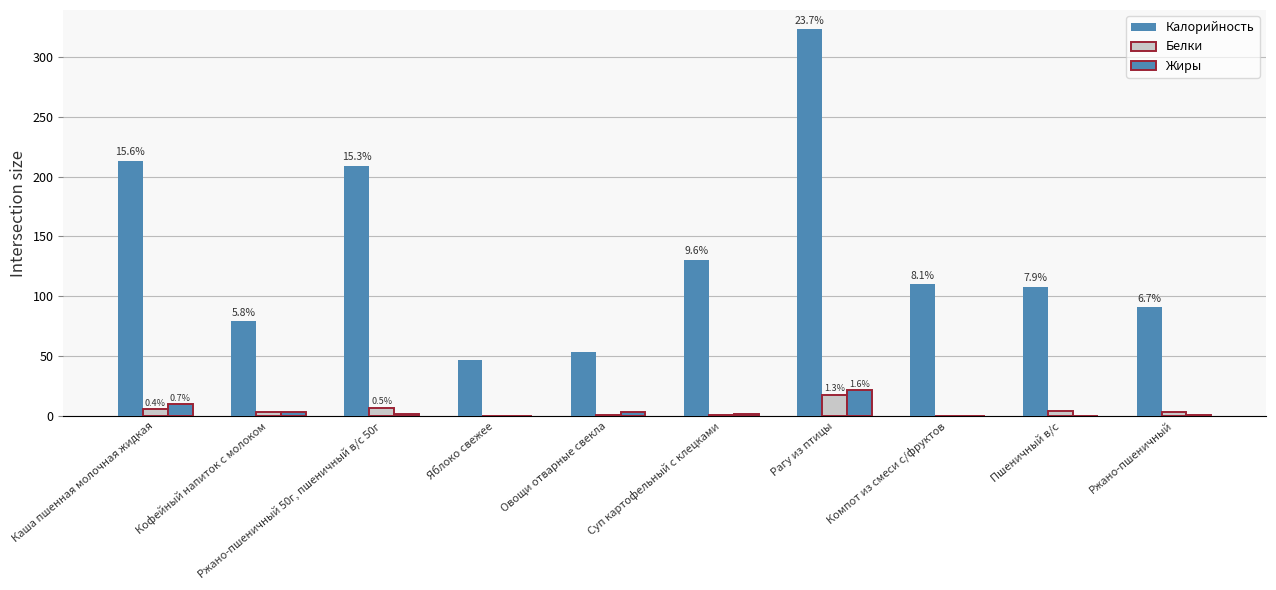

Where is Жиры nearest to the value 11?

Каша пшенная молочная жидкая